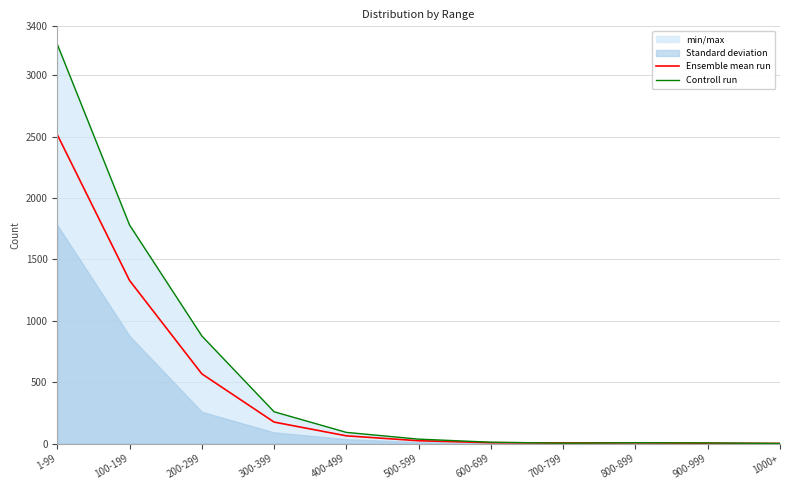

True or false: Controll run has a value of 259 at 300-399.

True